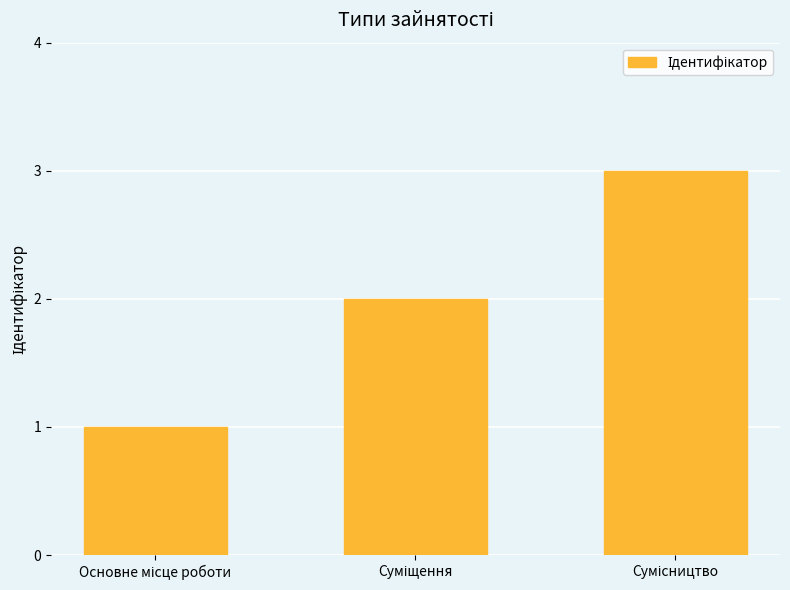

What is the sum of all values?

6